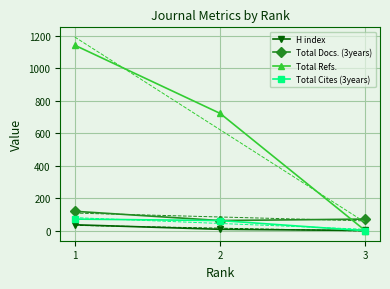

What is the highest value of the Total Refs. series?

1143